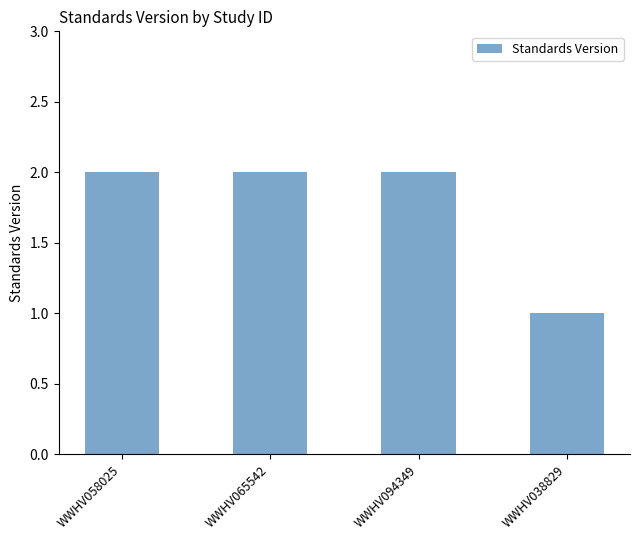

What position from the right is WWHV058025?

4